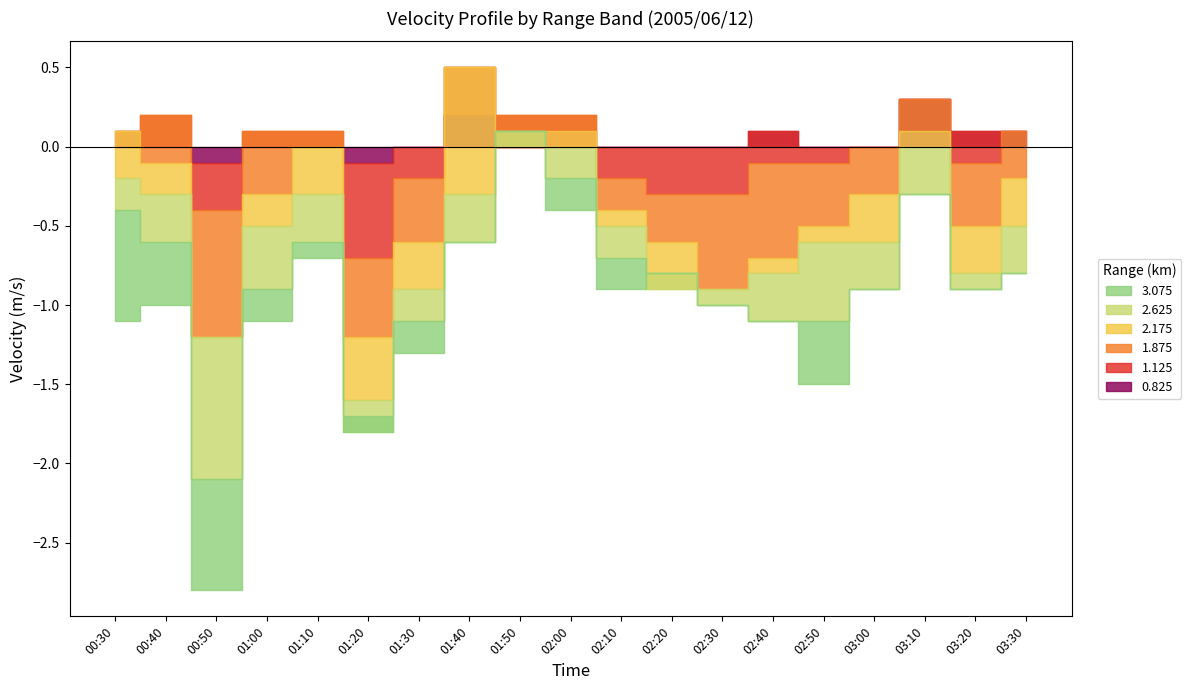

Which category has the lowest value across all series?

00:50